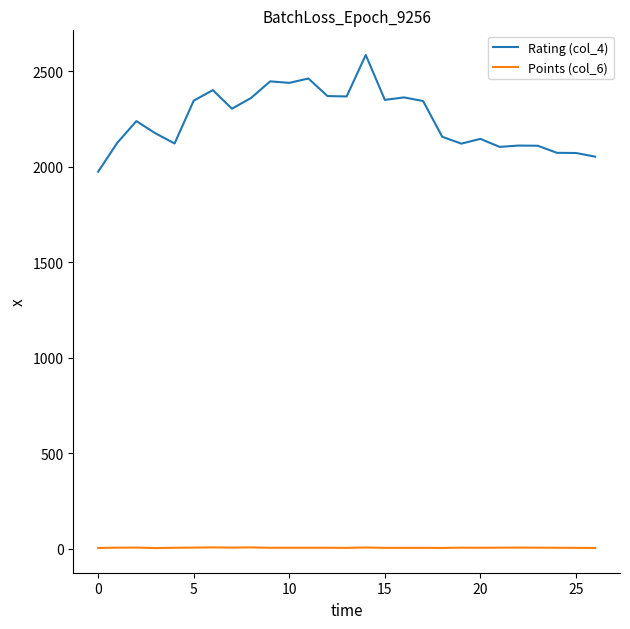

Rank the series by their maximum value, from highest to lowest.

Rating (col_4), Points (col_6)